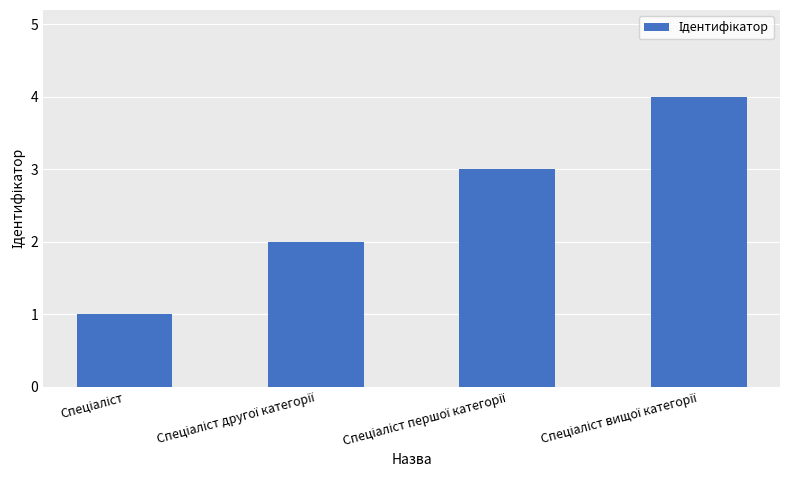

What is the sum of all values?

10